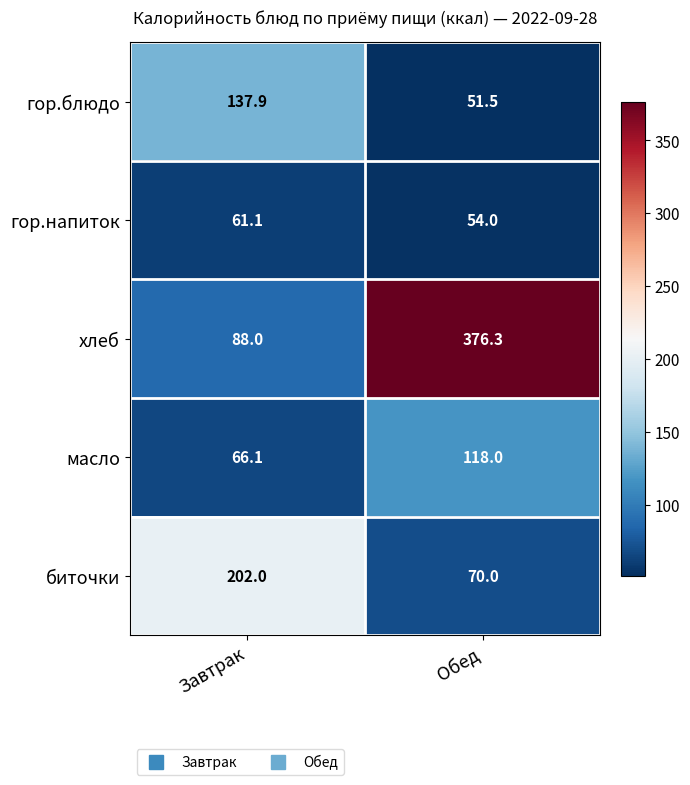

Reading left to right, what are all the values shown in this chart?

гор.блюдо: Завтрак=137.9	Обед=51.5
гор.напиток: Завтрак=61.1	Обед=54.0
хлеб: Завтрак=88.0	Обед=376.3
масло: Завтрак=66.1	Обед=118.0
биточки: Завтрак=202.0	Обед=70.0